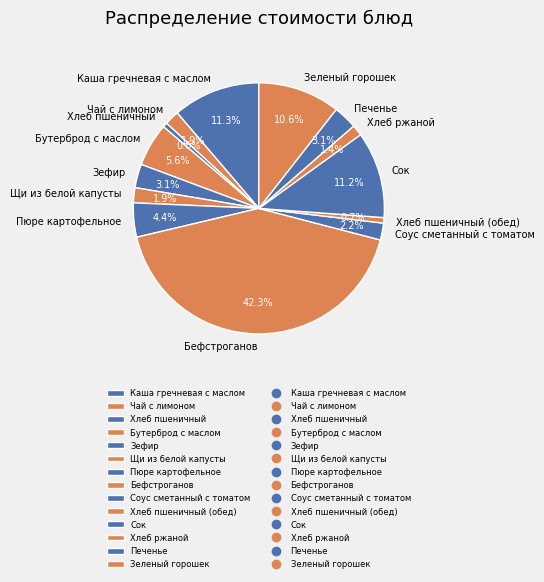

What portion of the pie excludes Хлеб пшеничный?

99.4%